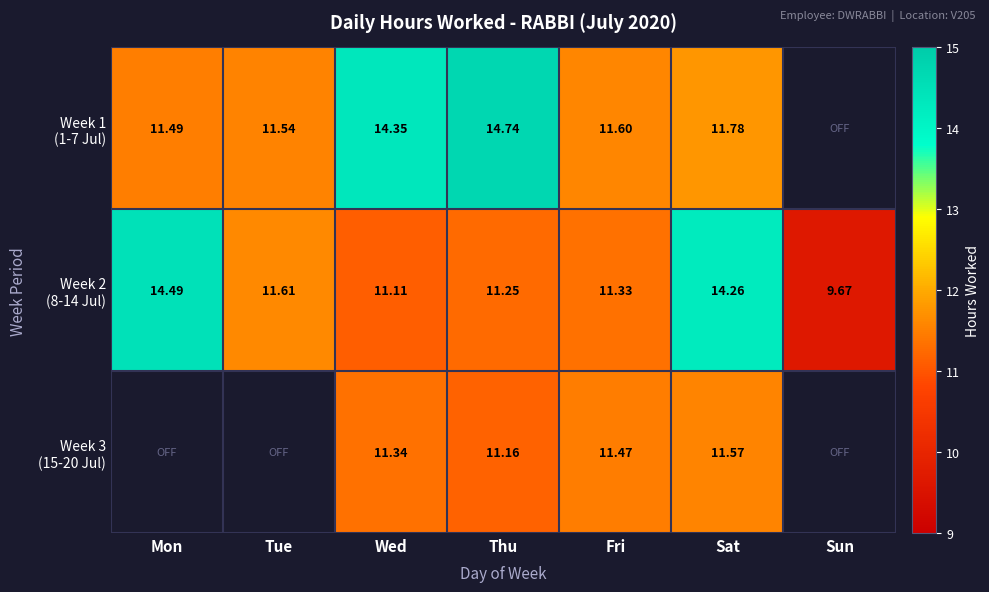

What is the difference between the Week 3 (15-20 Jul) values at Thu and Sat?

0.4